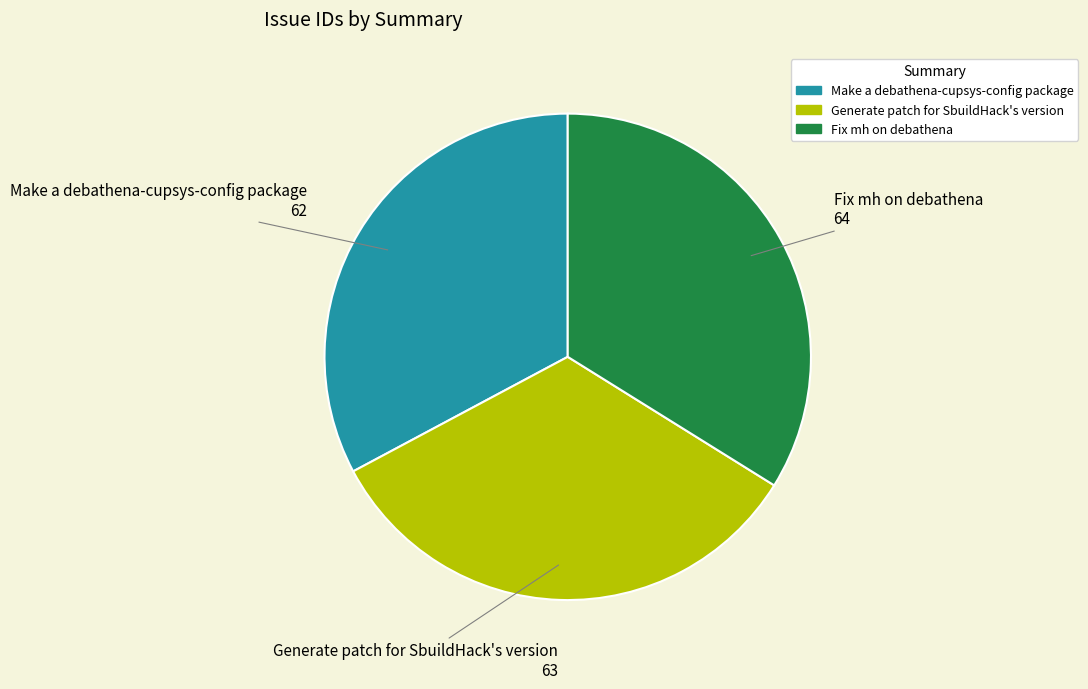

Rank the categories by value from highest to lowest.

Fix mh on debathena, Generate patch for SbuildHack's version, Make a debathena-cupsys-config package